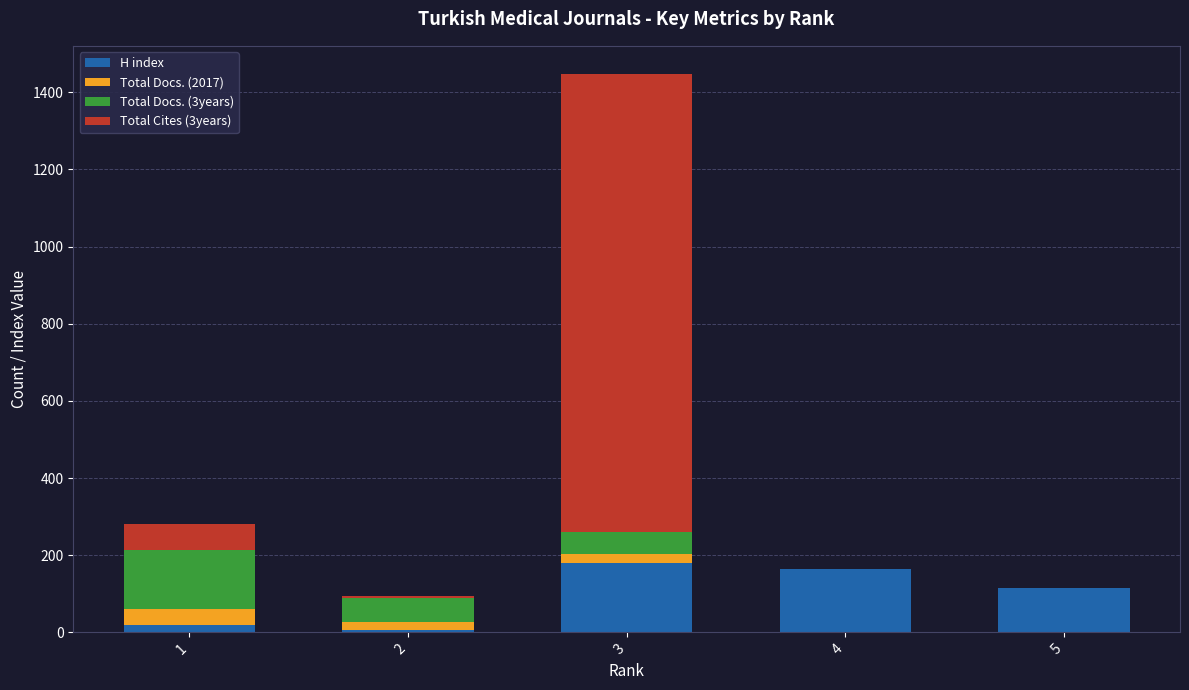

What is the sum of all H index values?

484